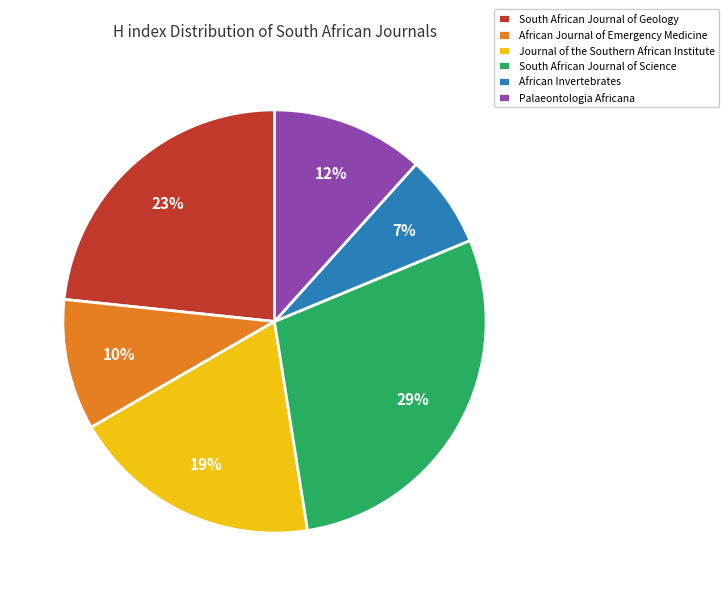

Which category has the biggest portion of the pie?

South African Journal of Science